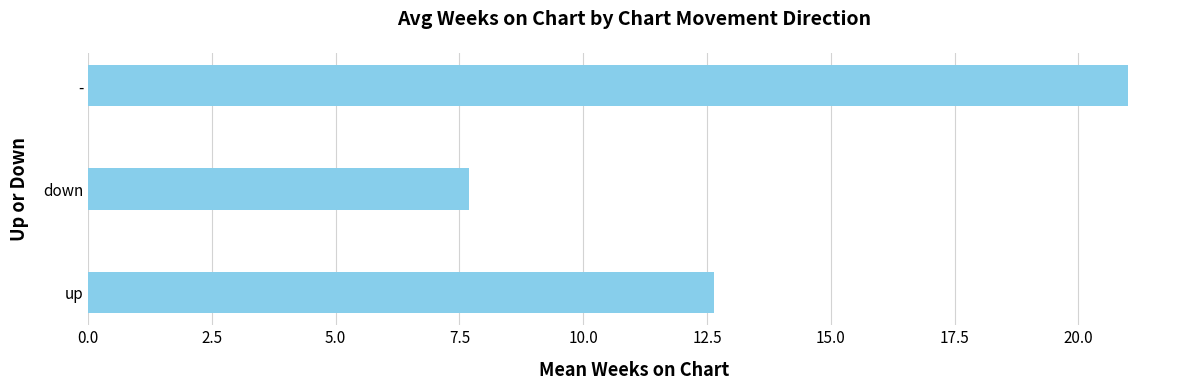

Is it true that the value at - is 21.0?

True